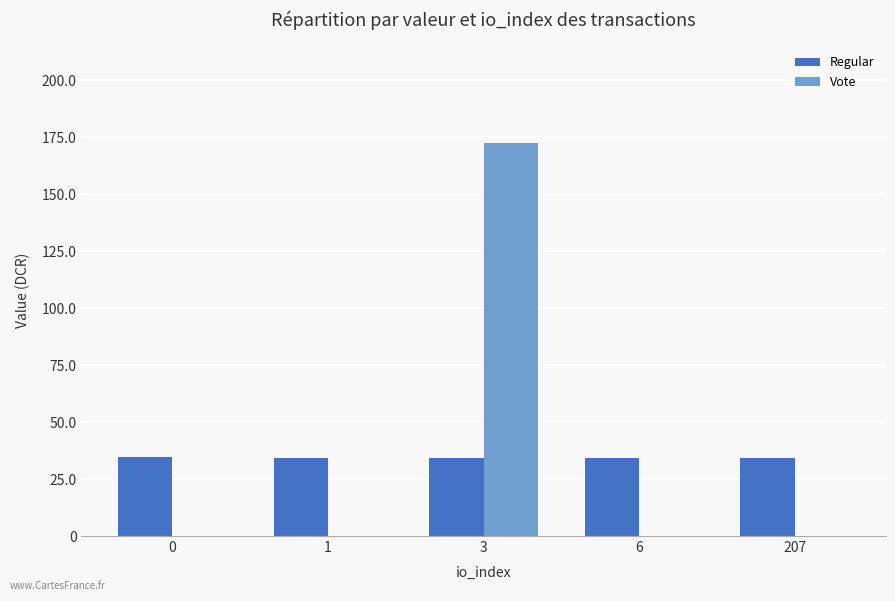

What is the sum of the Regular values at 6 and 0?

69.0